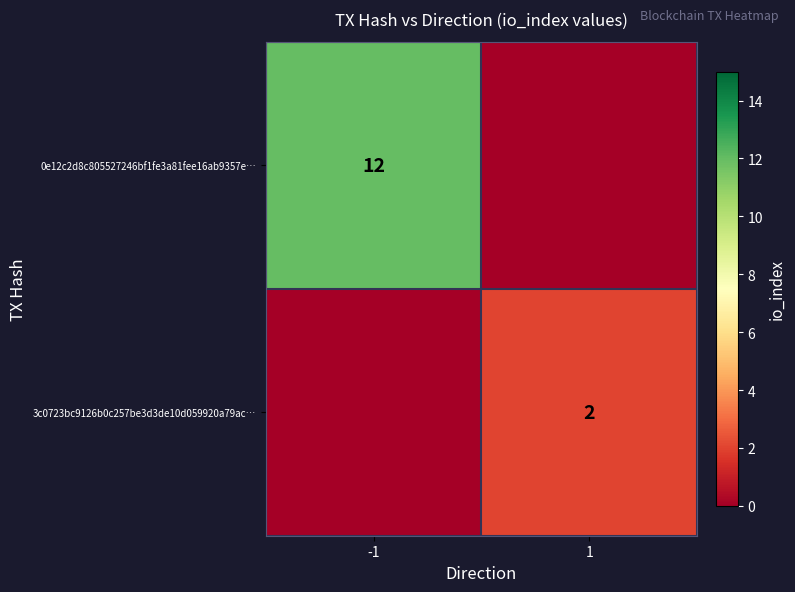

The value of 3c0723bc9126b0c257be3d3de10d059920a79ac… at 1 is 2. True or false?

True